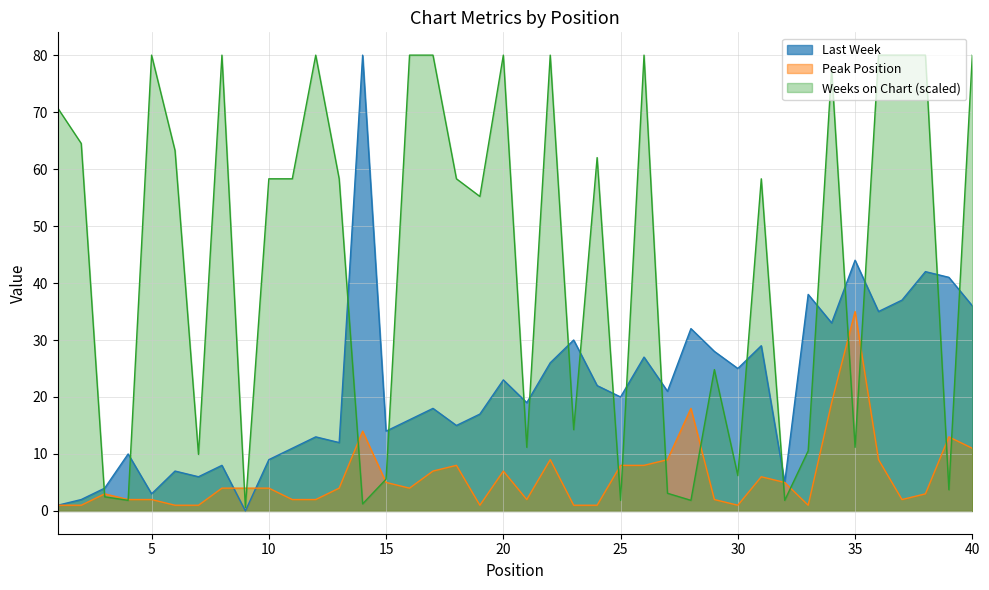

How many series are shown in this chart?

3